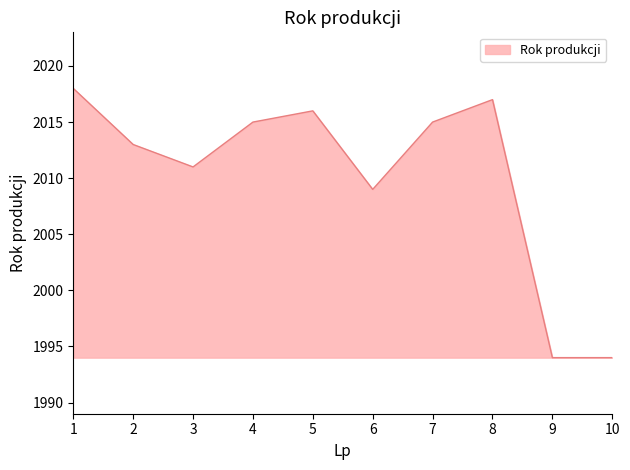

Approximately how many times larger is the value at 2 compared to 7?

1.0